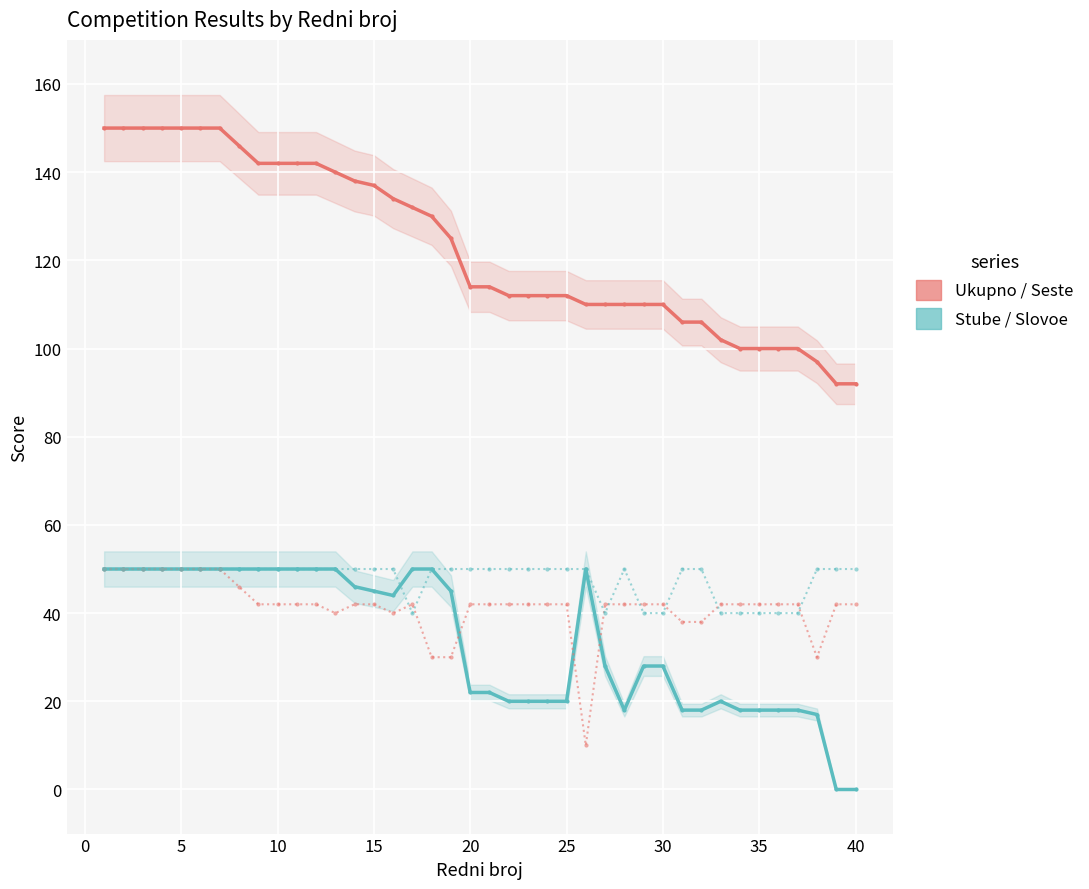

How many Slovoe values are between 50 and 51?

31